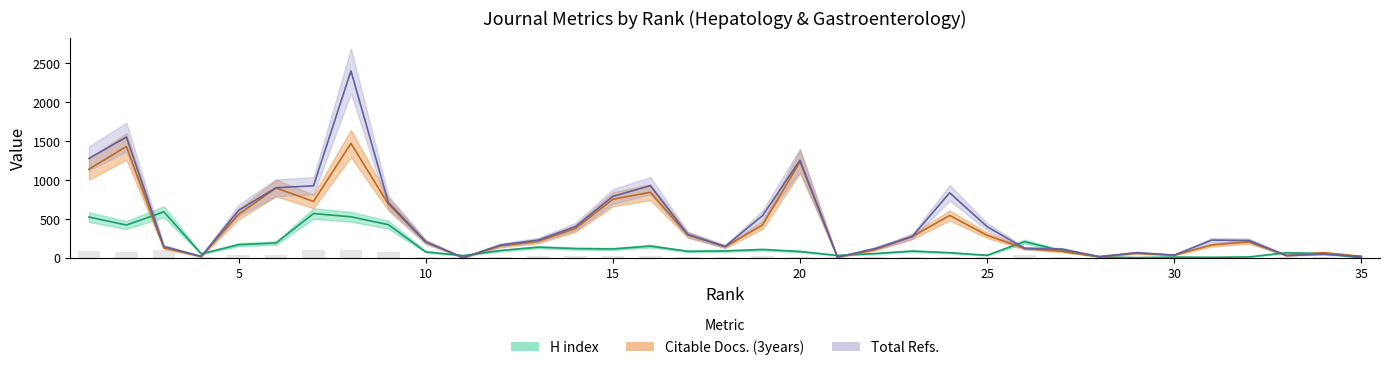

What is the greatest value displayed?

2400